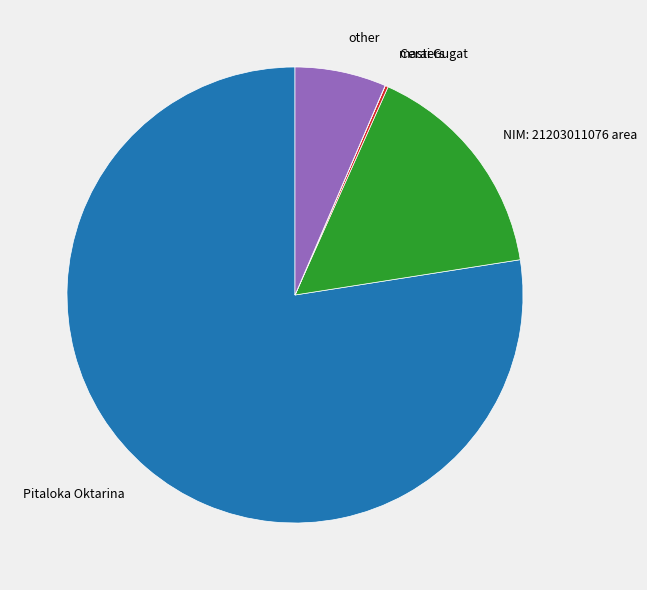

True or false: Pitaloka Oktarina accounts for 77% of the total.

True